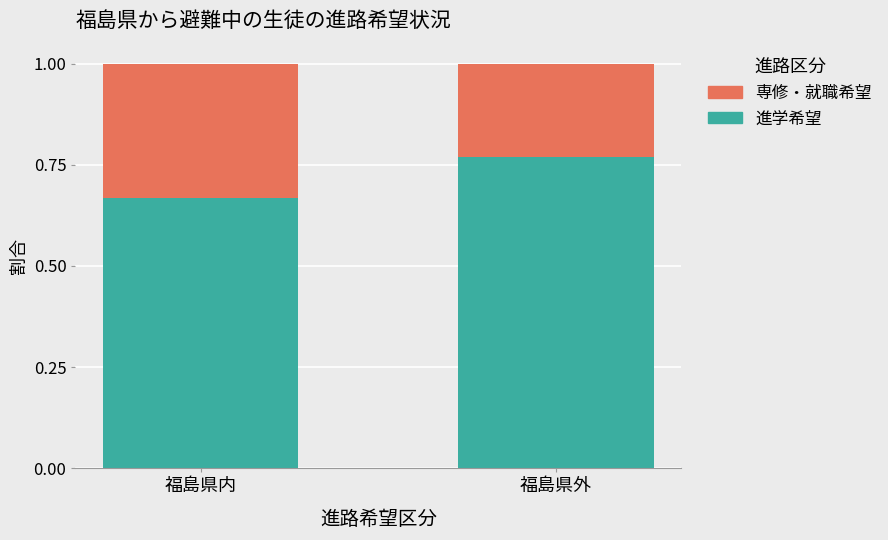

Does the chart contain stacked bars?

Yes